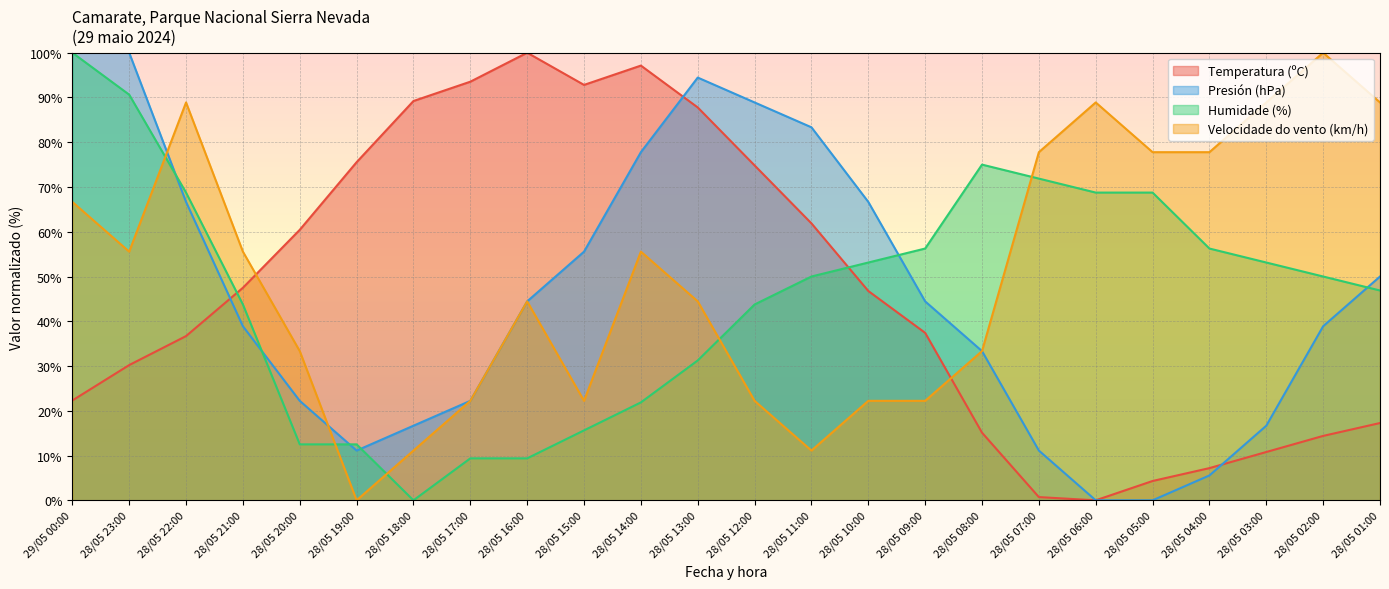

Which series has the largest range (max minus min)?

Temperatura (ºC)